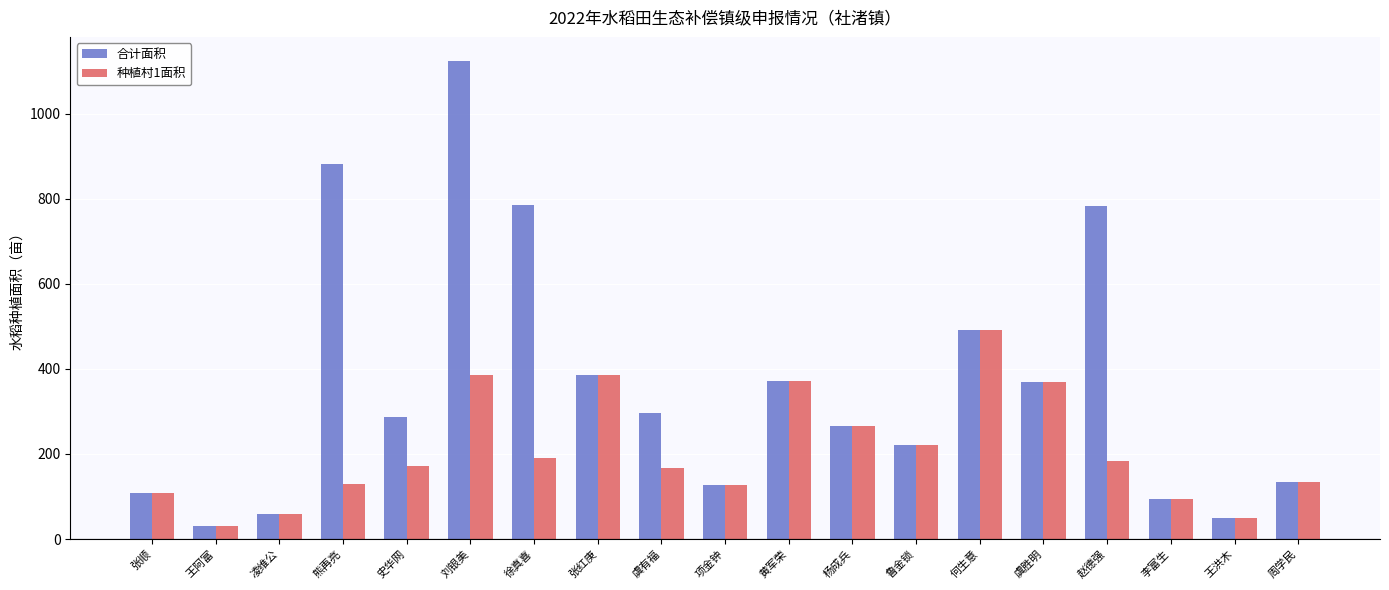

Between 徐真喜 and 周学民, which series saw the biggest shift?

合计面积